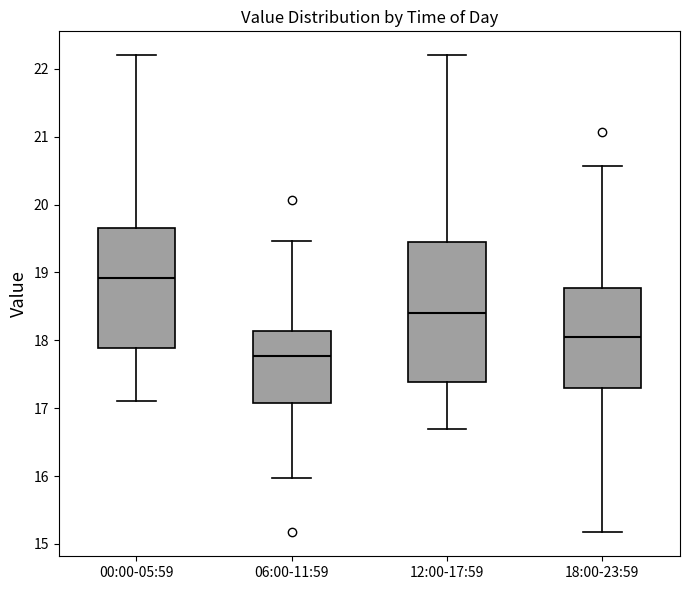

Where does the upper whisker of the box for 00:00-05:59 end on the y-axis? The values are not printed on the chart, so give them approximately, as read against the axis.

22.2